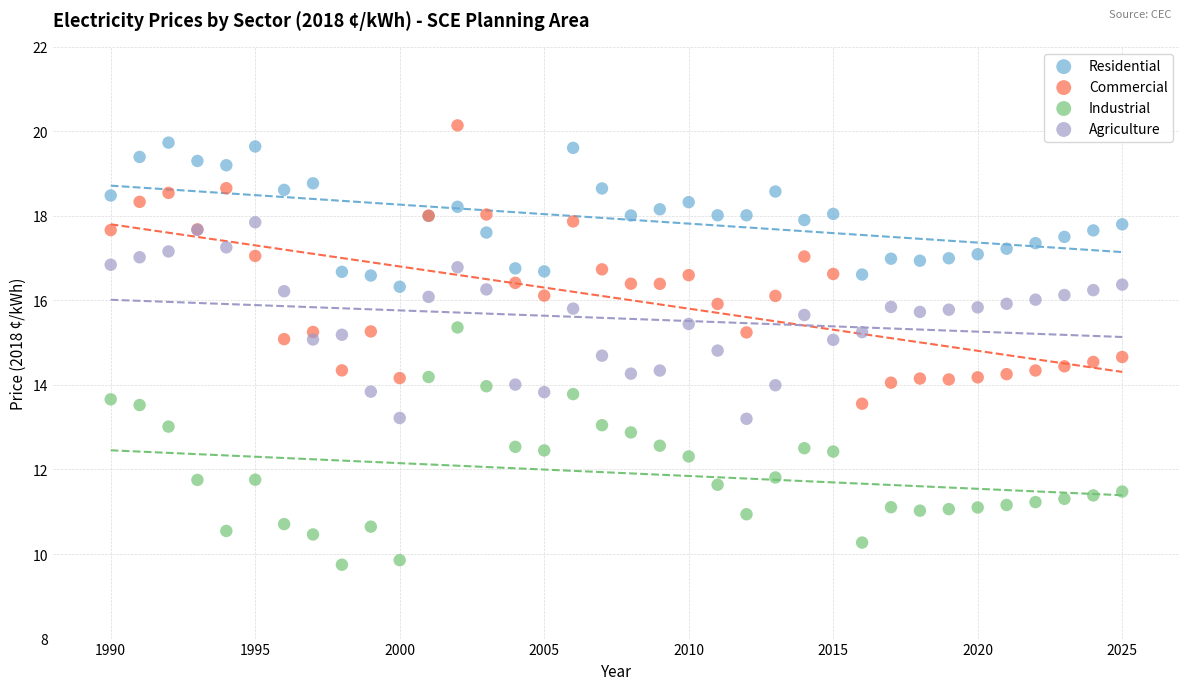

What is the X range (max minus min) for the scatter plot?

35.0